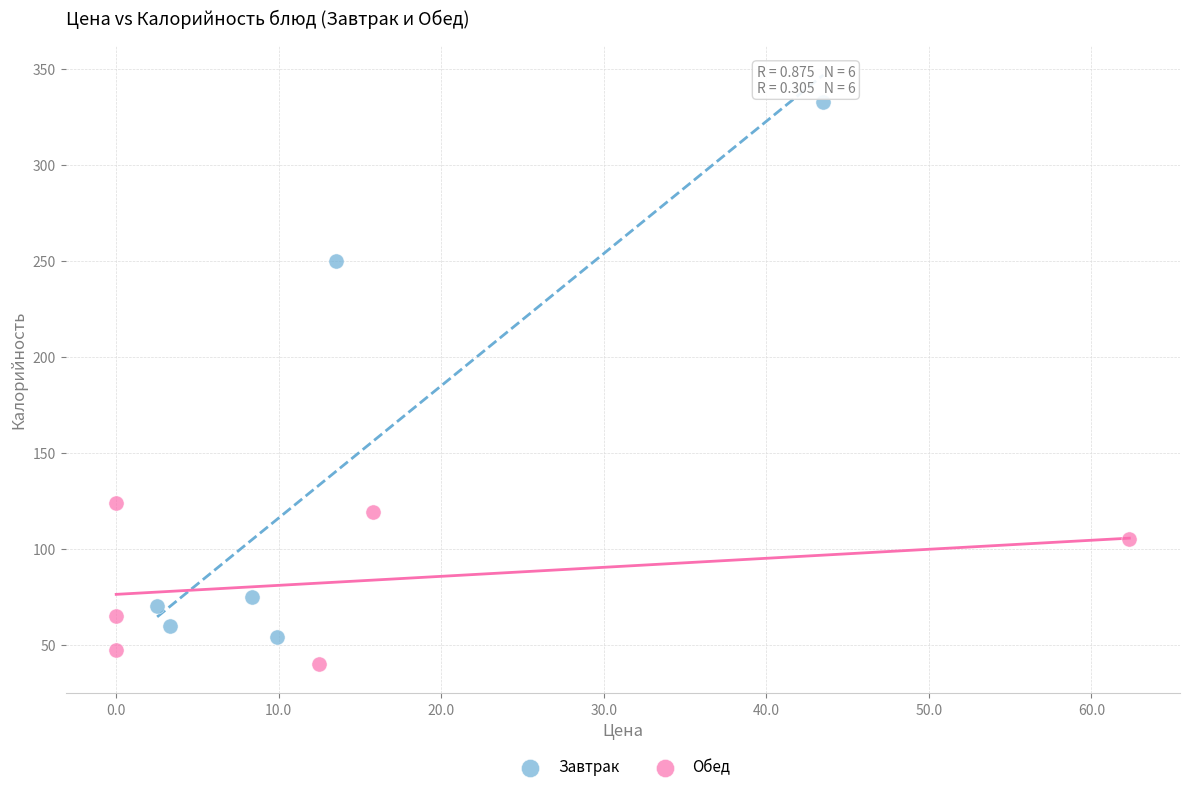

Which series reaches the maximum Y coordinate?

Завтрак